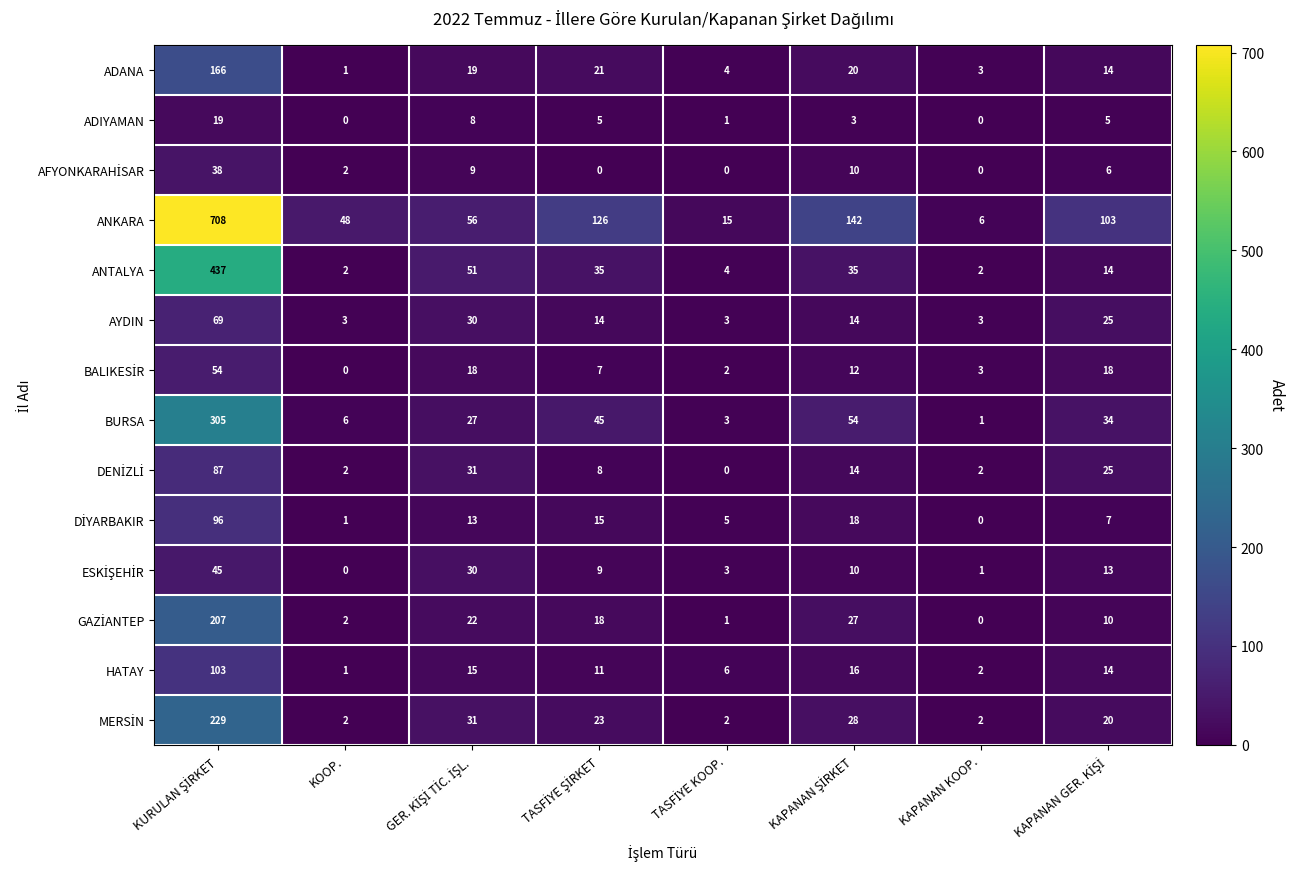

What is the difference between the maximum and minimum values in the ANTALYA series?

435